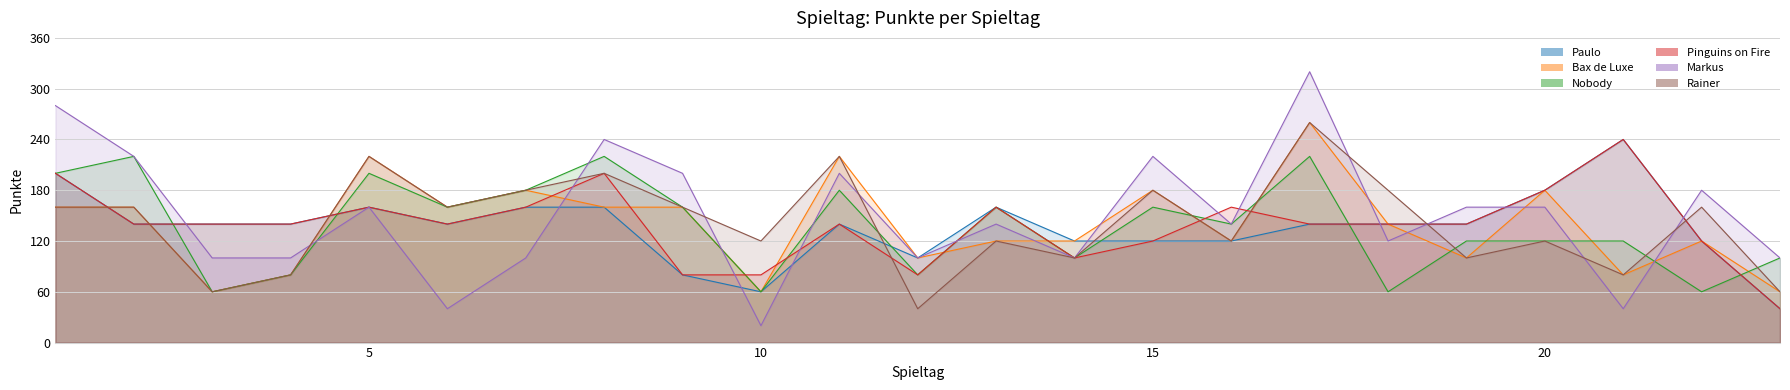

At which category does Paulo reach its first local valley?

6